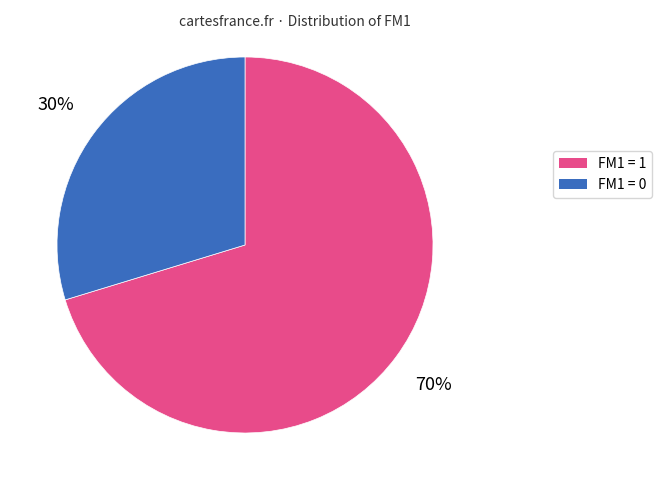

To the nearest percent, what is the average slice percentage?

50%